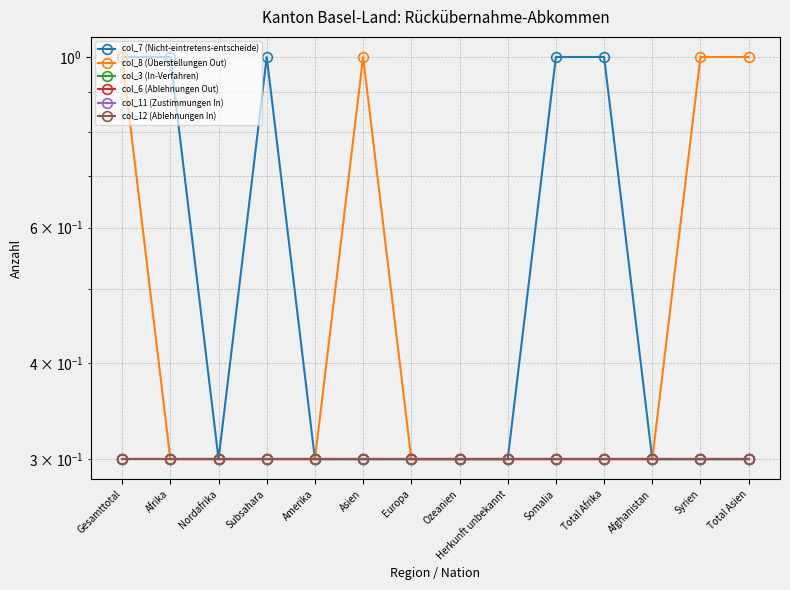

Is the value of col_12 (Ablehnungen In) at Asien greater than the value of col_8 (Überstellungen Out) at Asien?

No